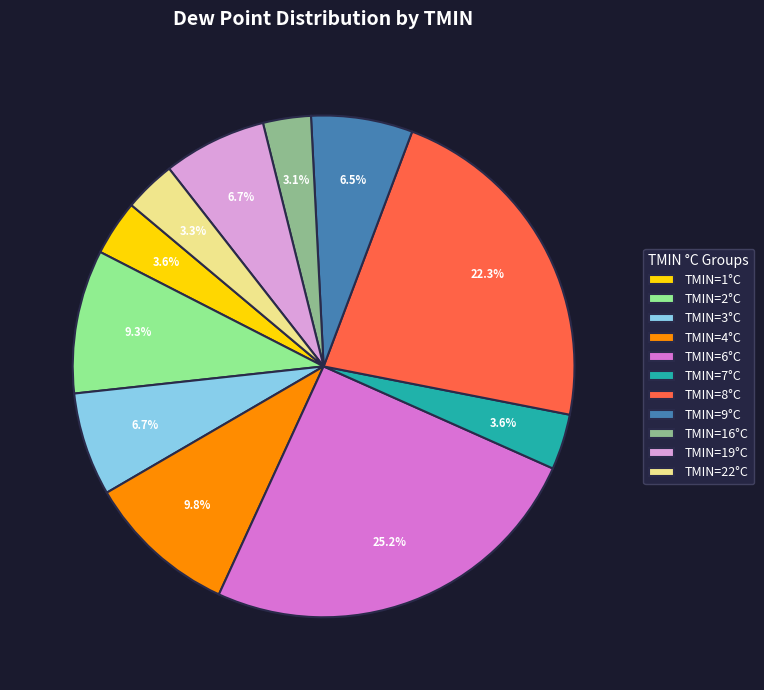

Does any single category account for the majority?

No